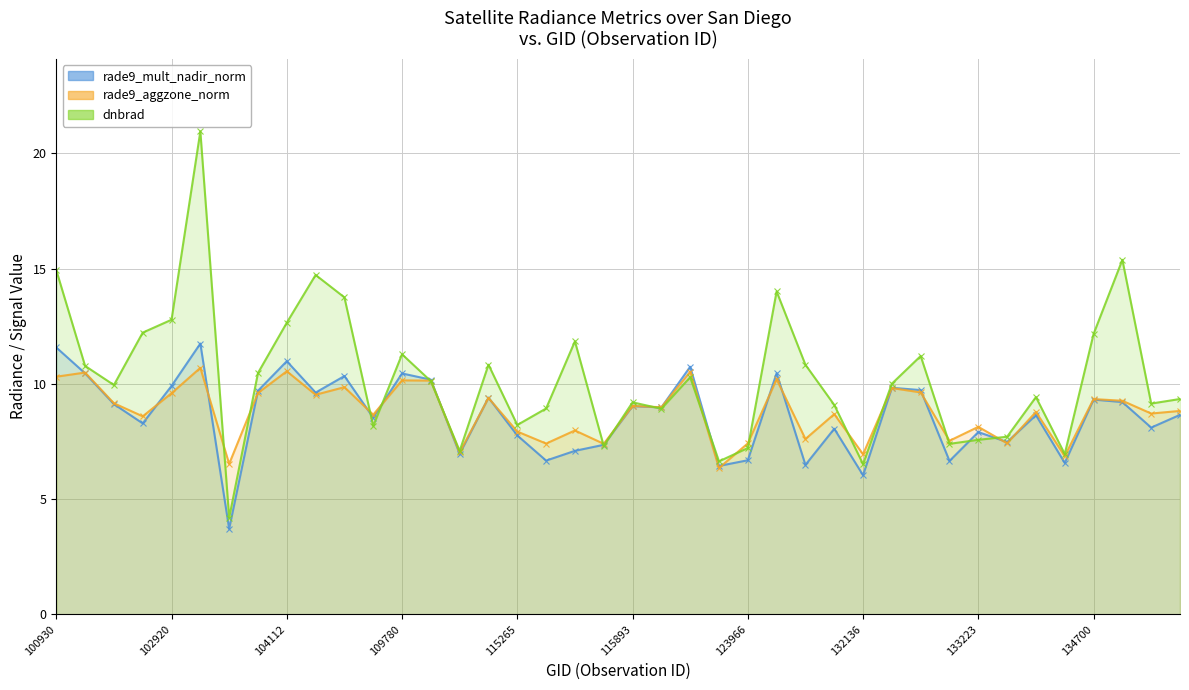

Does the chart have visible grid lines?

Yes